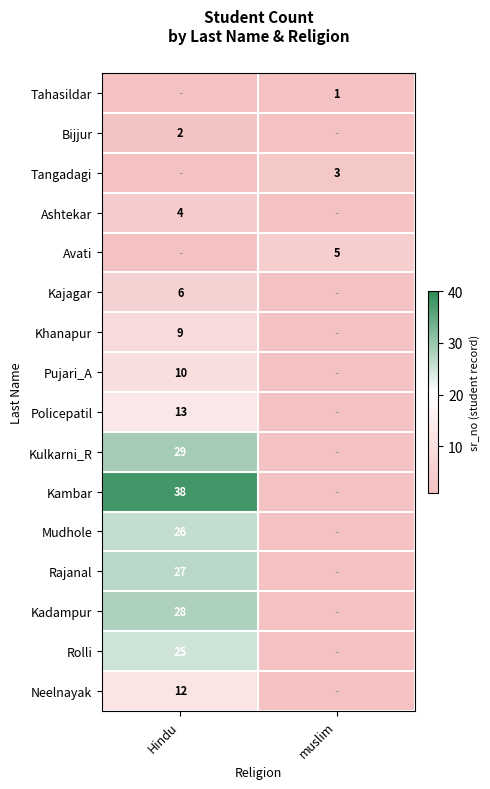

The Kulkarni_R series shows 29 at Hindu. True or false?

True